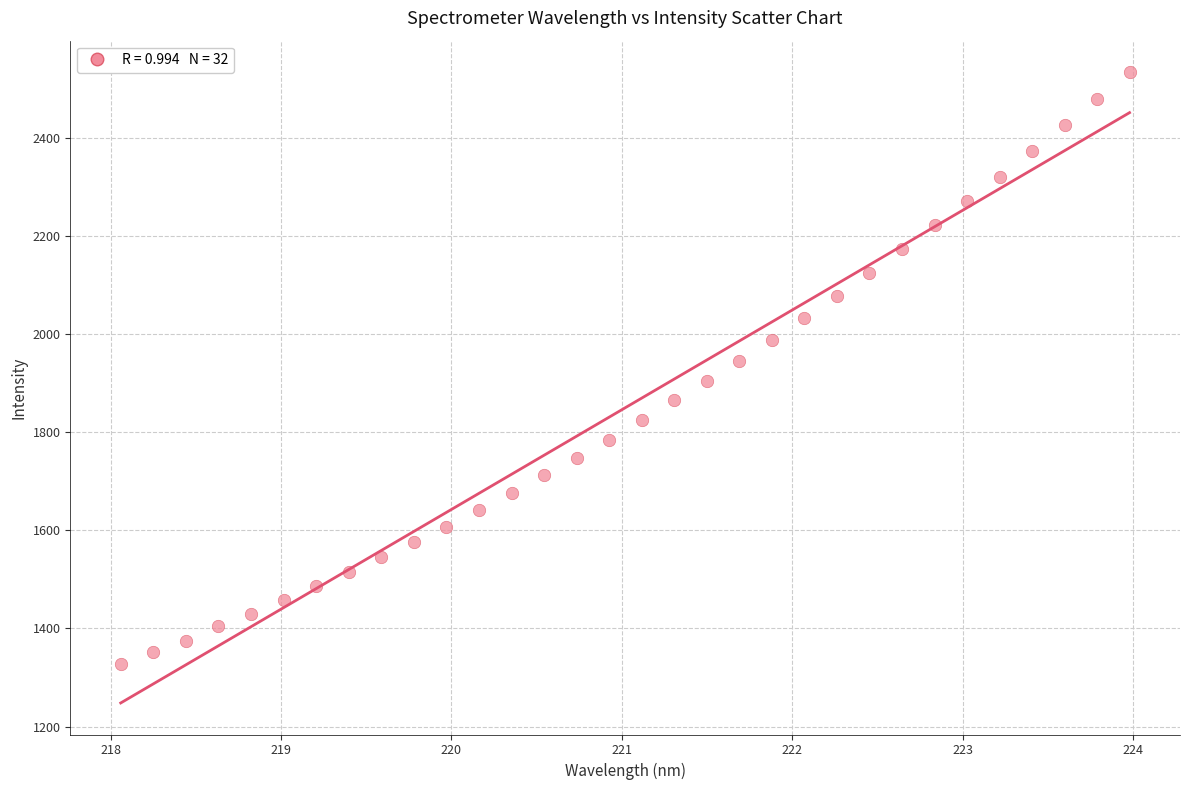

What is the range of Y values (max minus min)?

1205.8